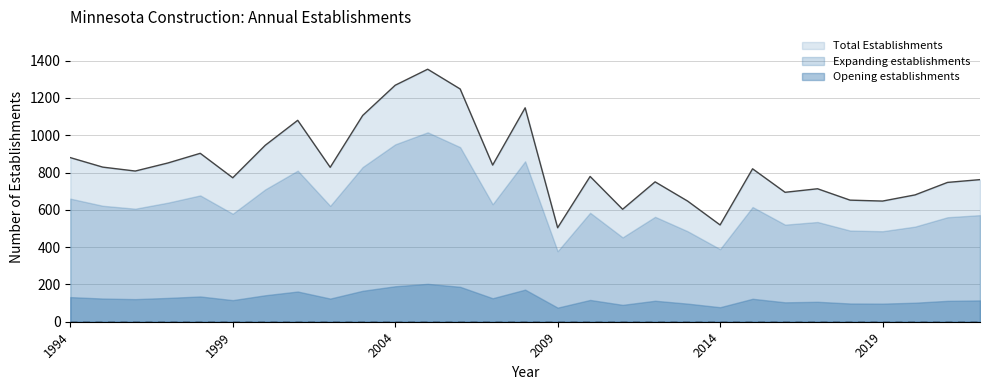

True or false: Total Establishments and Opening establishments cross at least once.

False